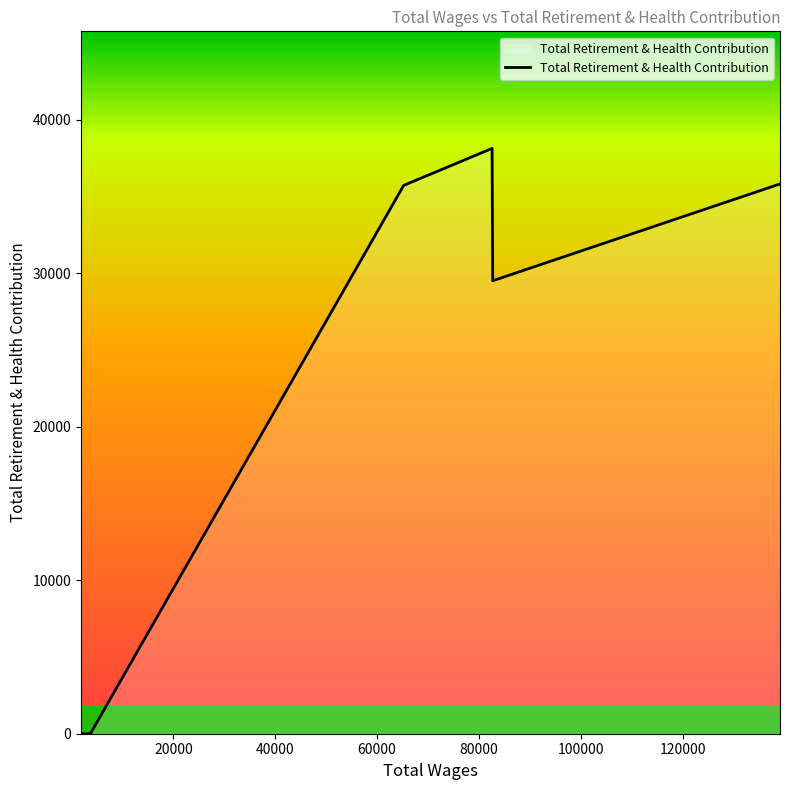

True or false: there are more than 1 points higher than both neighbors.

False